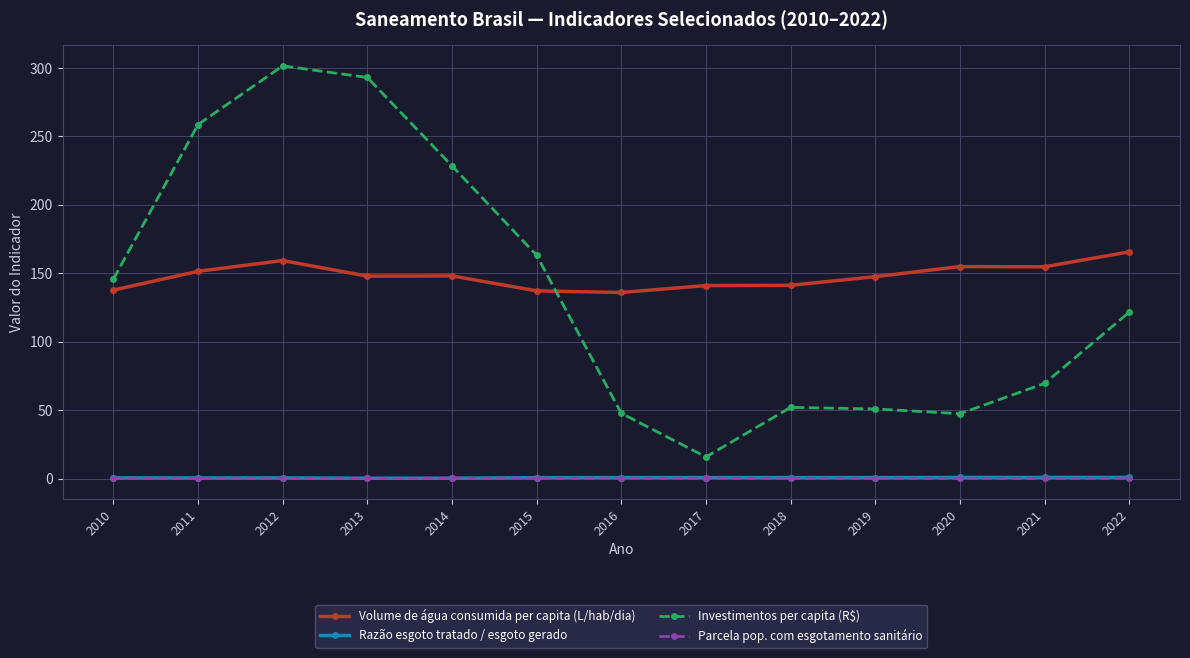

At which category is the sum across all series the highest?

2012